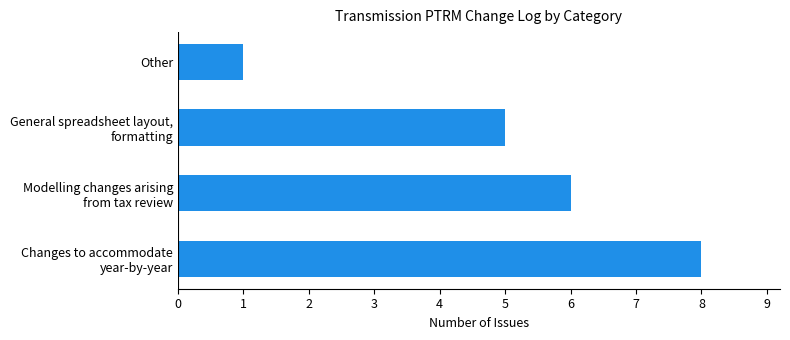

How many values are between 5 and 8?

3